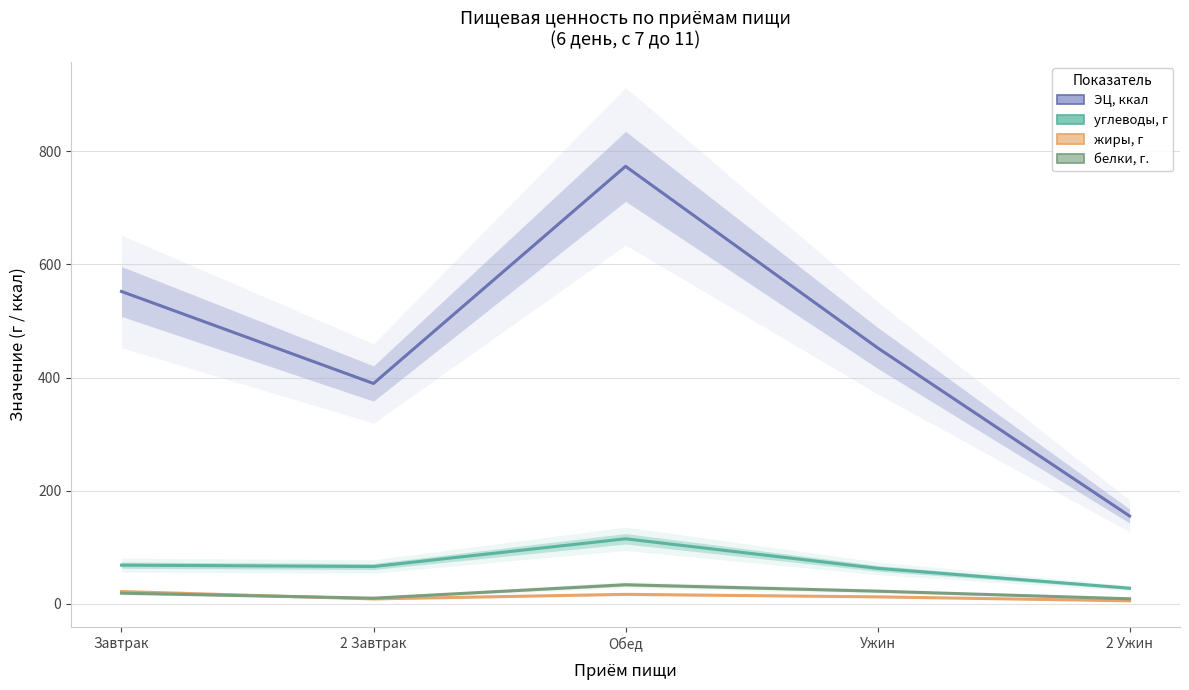

Which series changed the most between Завтрак and Ужин?

ЭЦ, ккал